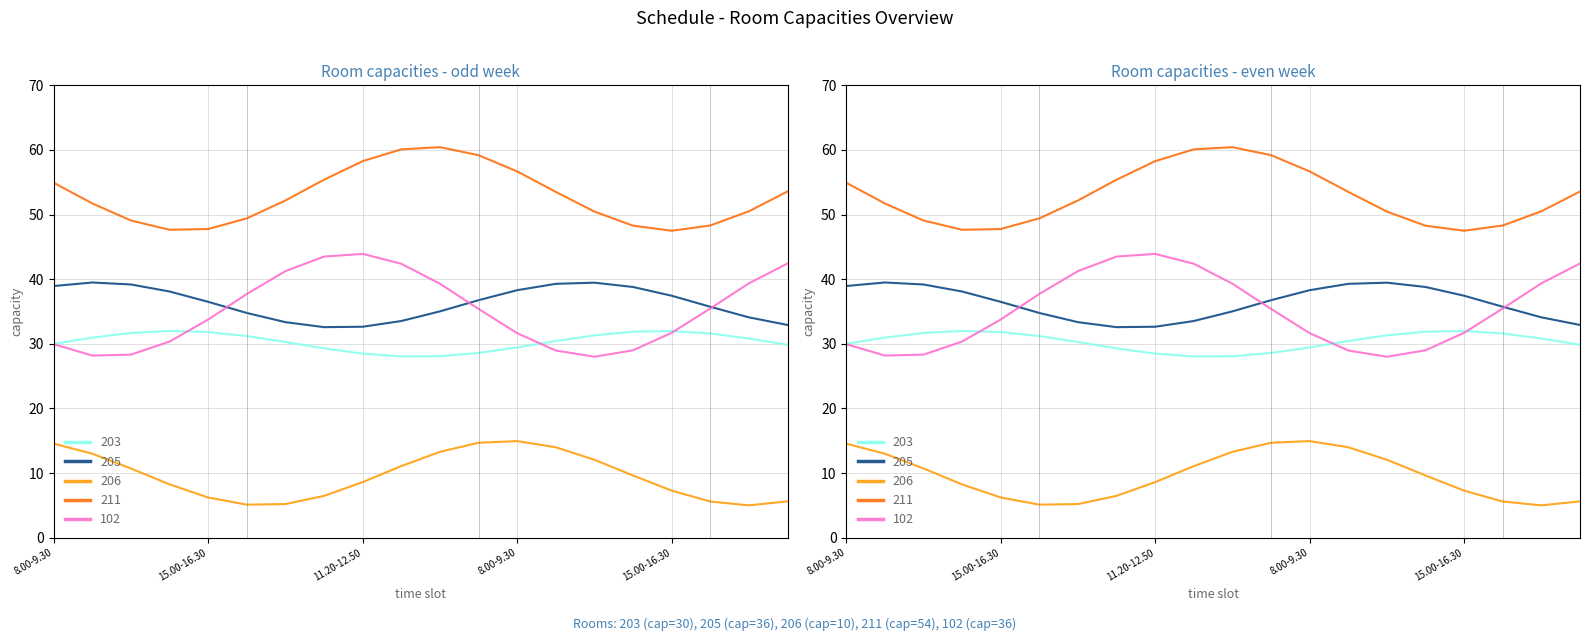

What is the label of the 20th point from the left?

19